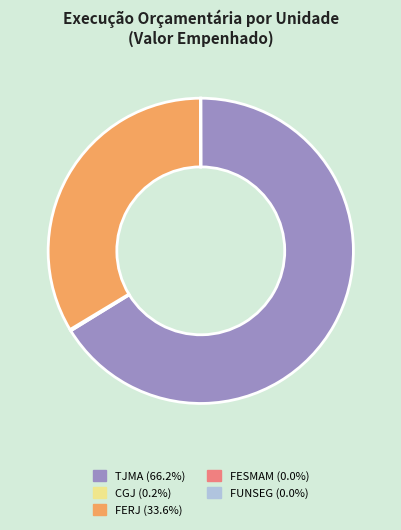

Does any single category account for the majority?

Yes